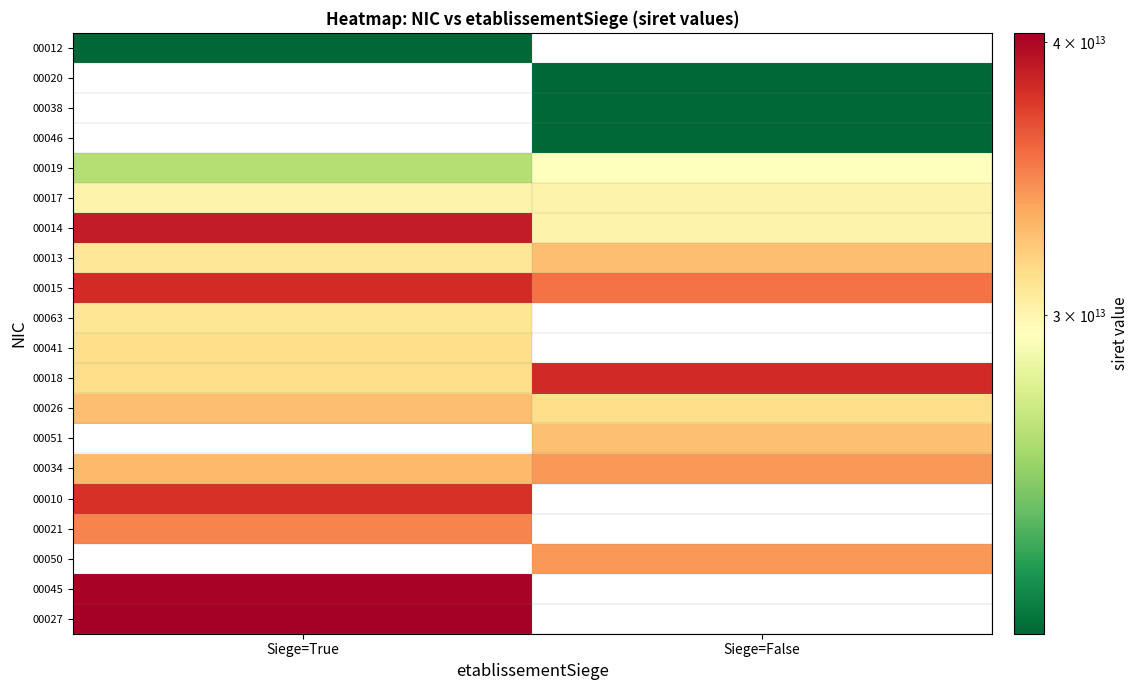

List the labels in order of 00019 value, smallest first.

Siege=True, Siege=False